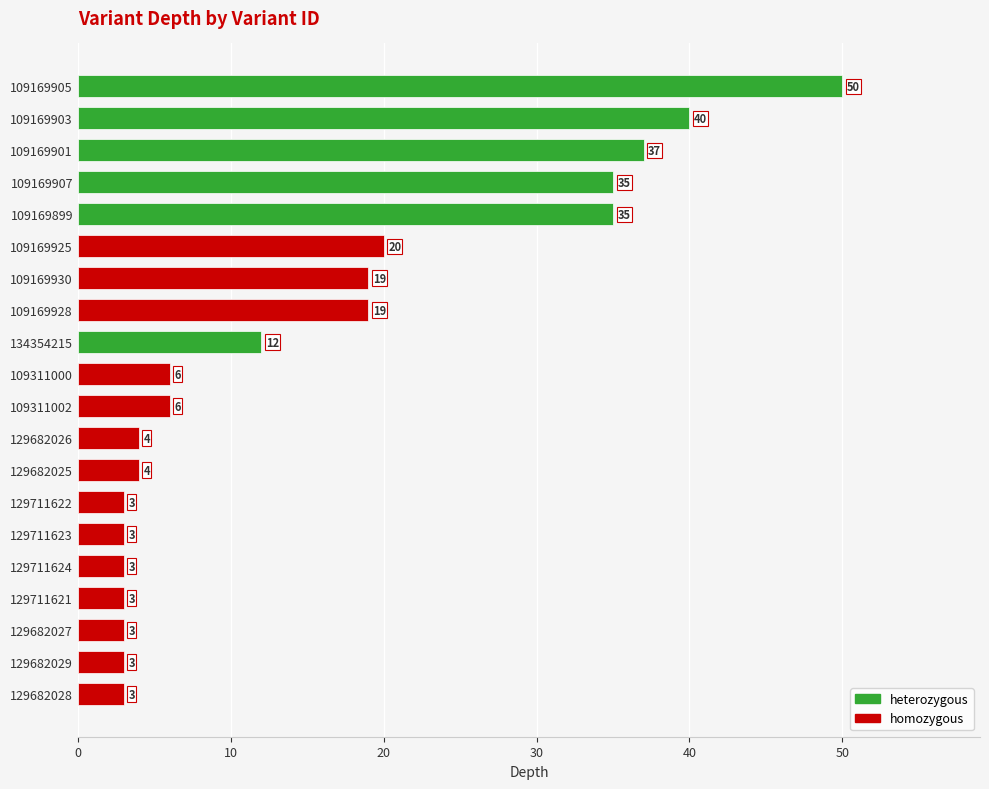

Between 129682027 and 109169905, which is larger?

109169905